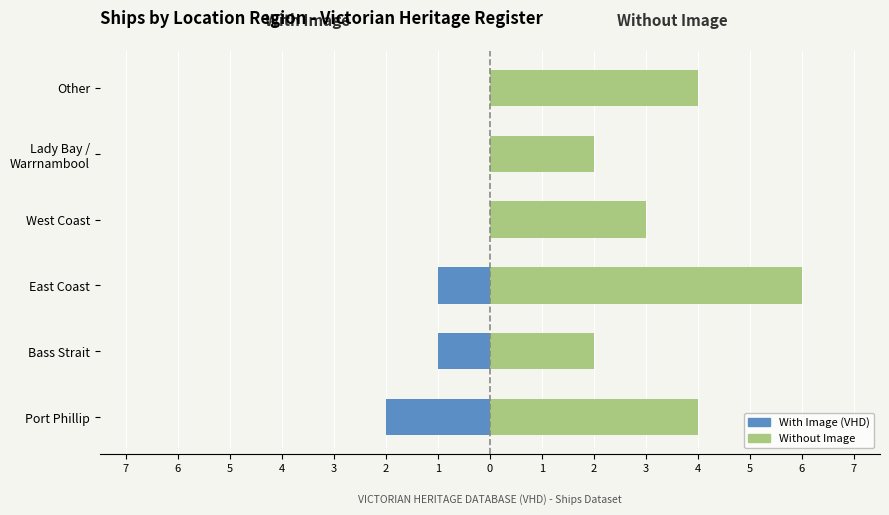

How many bars are there in total?

12